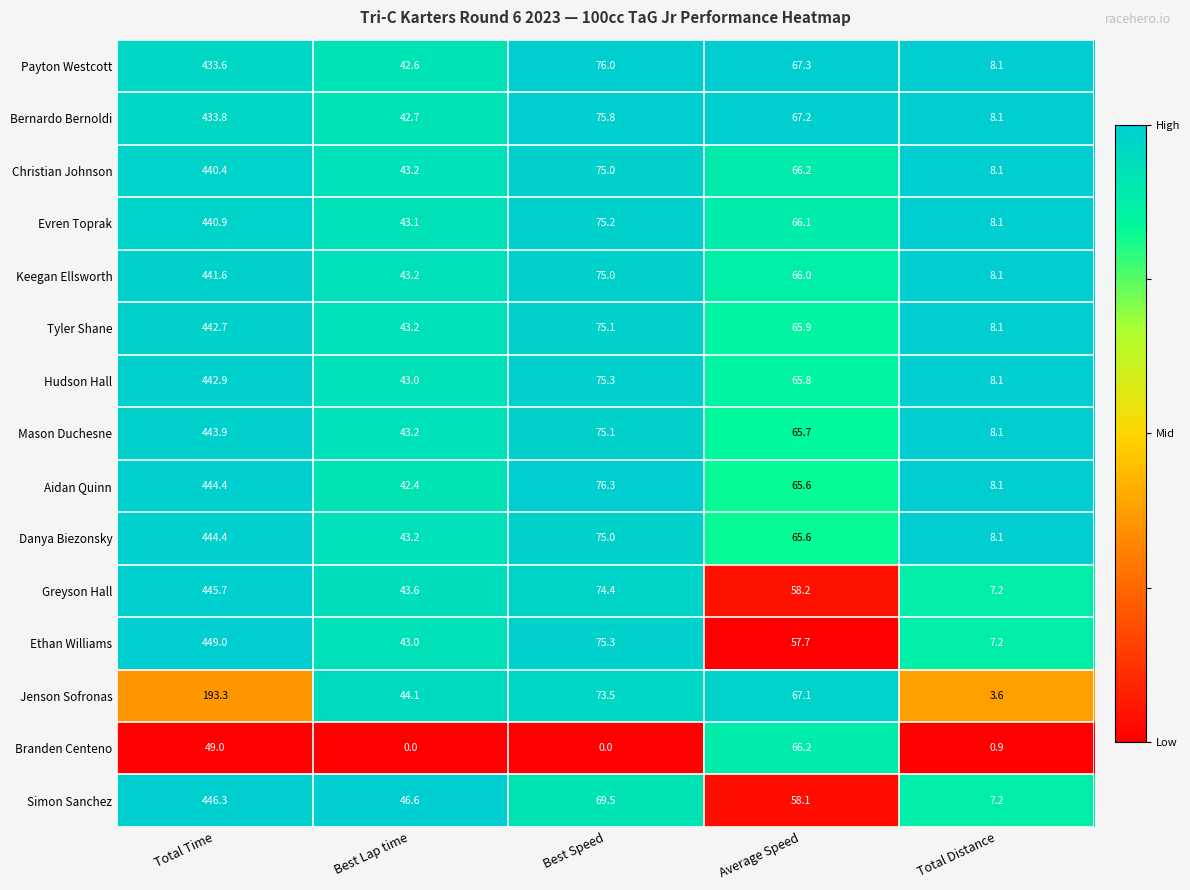

List the labels in order of Jenson Sofronas value, smallest first.

Total Distance, Best Lap time, Average Speed, Best Speed, Total Time